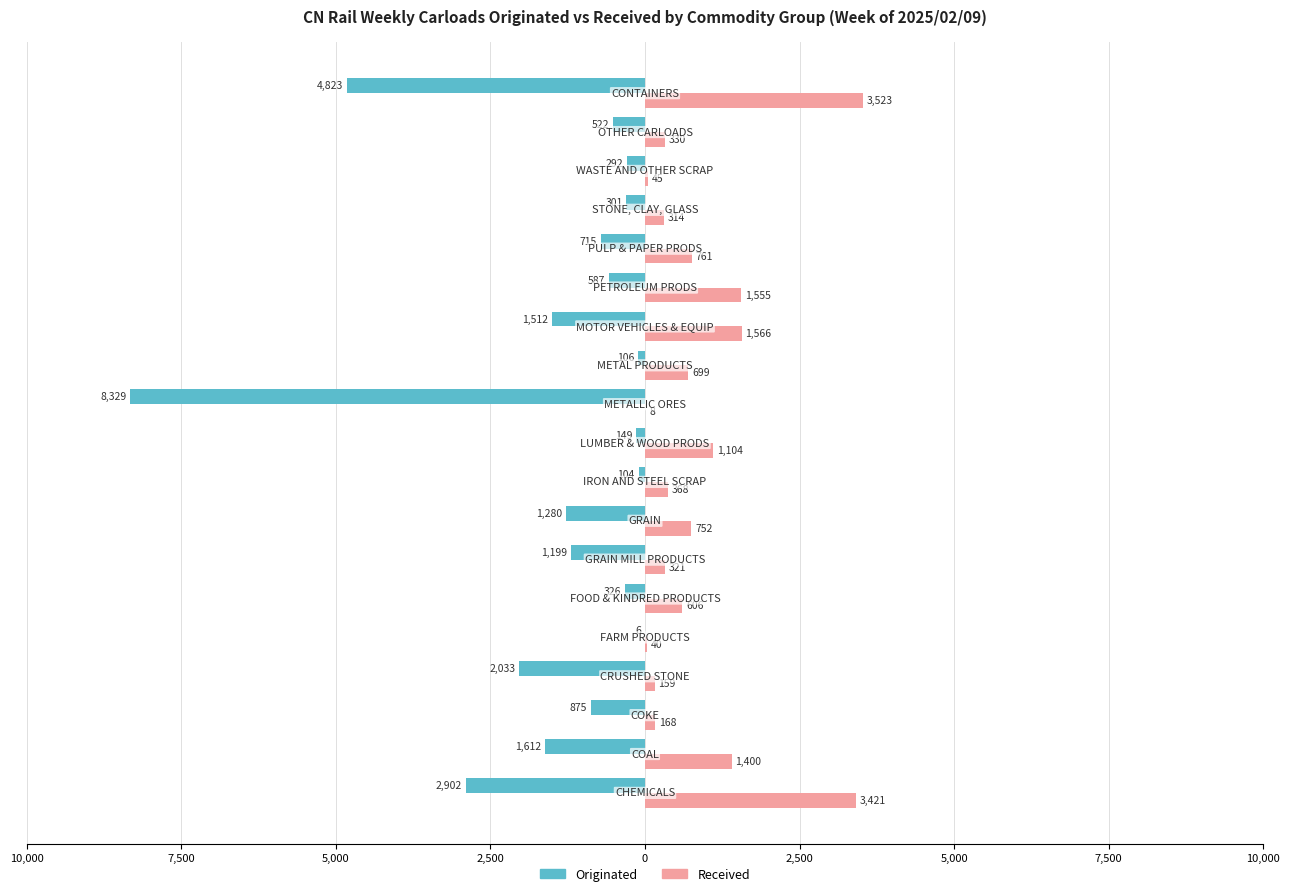

What are all the series names shown in the legend?

Originated, Received